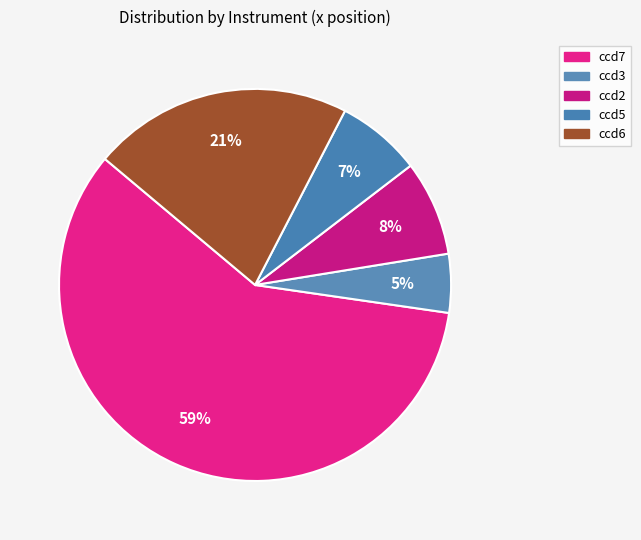

Rank the categories by value from highest to lowest.

ccd7, ccd6, ccd2, ccd5, ccd3